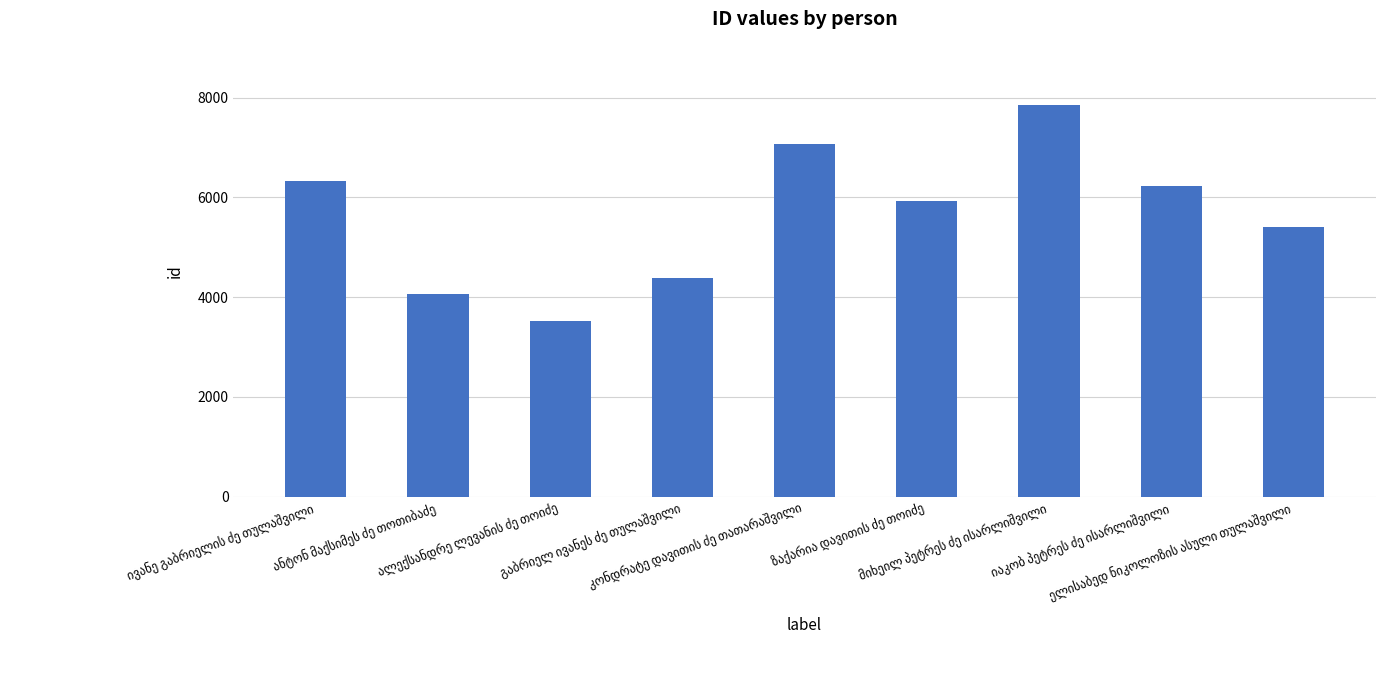

What is the value of the 7th bar from the left?

7862